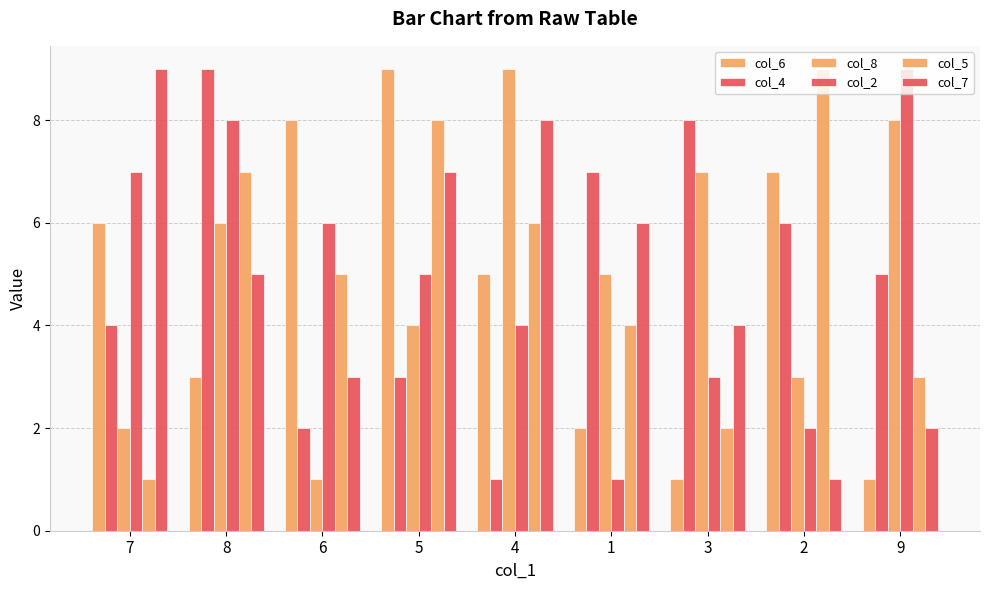

How many bars are there in total?

54